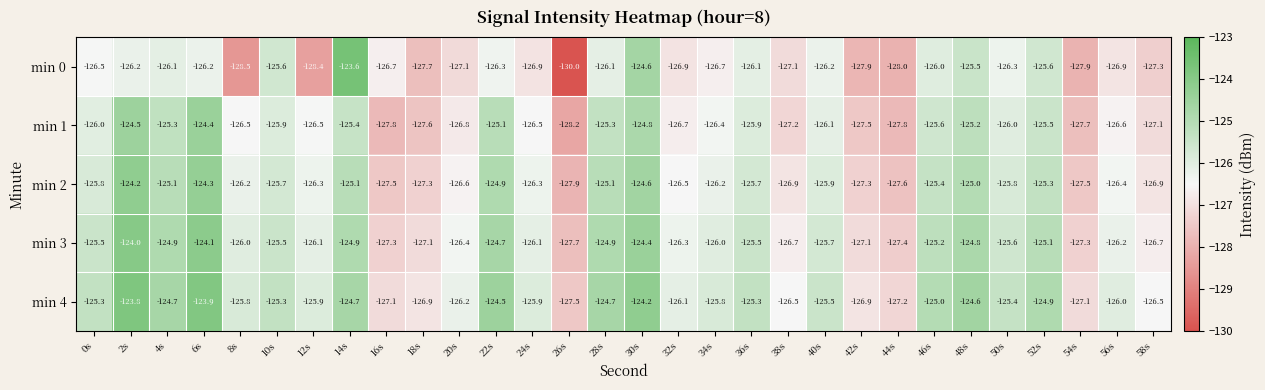

Is it true that min 3 equals -33.7 at 28s?

False